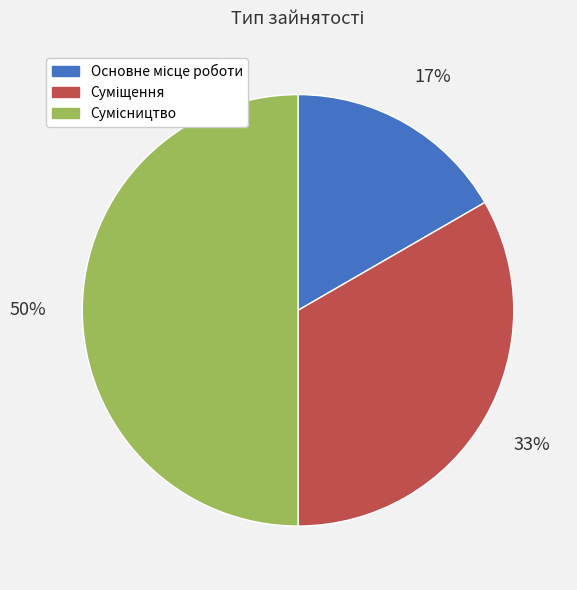

To the nearest percent, what is the average slice percentage?

33%